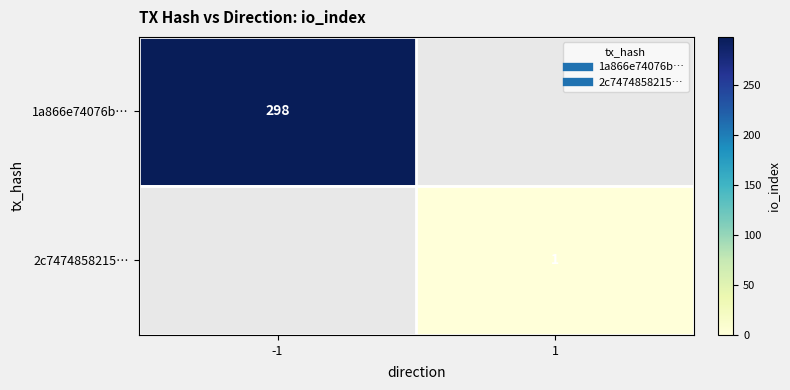

What is the sum of the 1a866e74076b… values at 1 and -1?

298